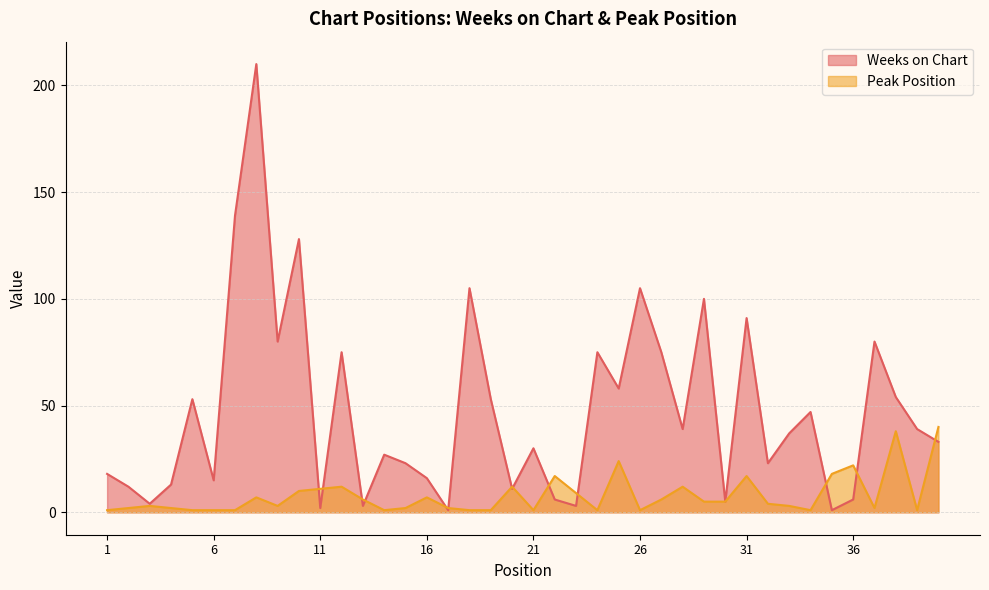

True or false: Peak Position has more than 0 interior local peaks.

True